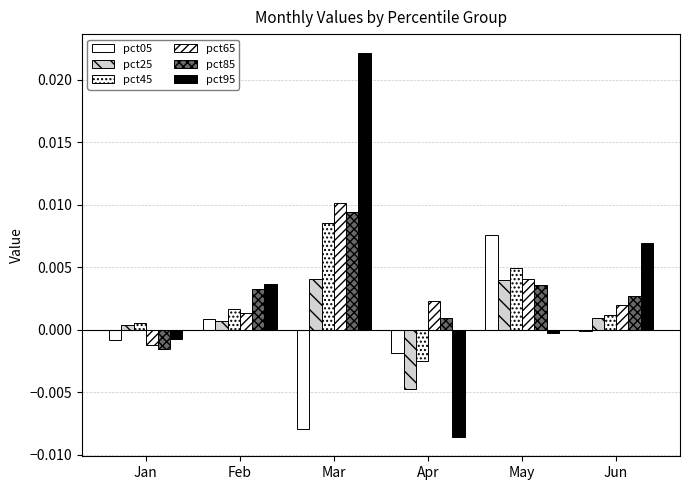

Rank the series by their maximum value, from lowest to highest.

pct25, pct05, pct45, pct85, pct65, pct95